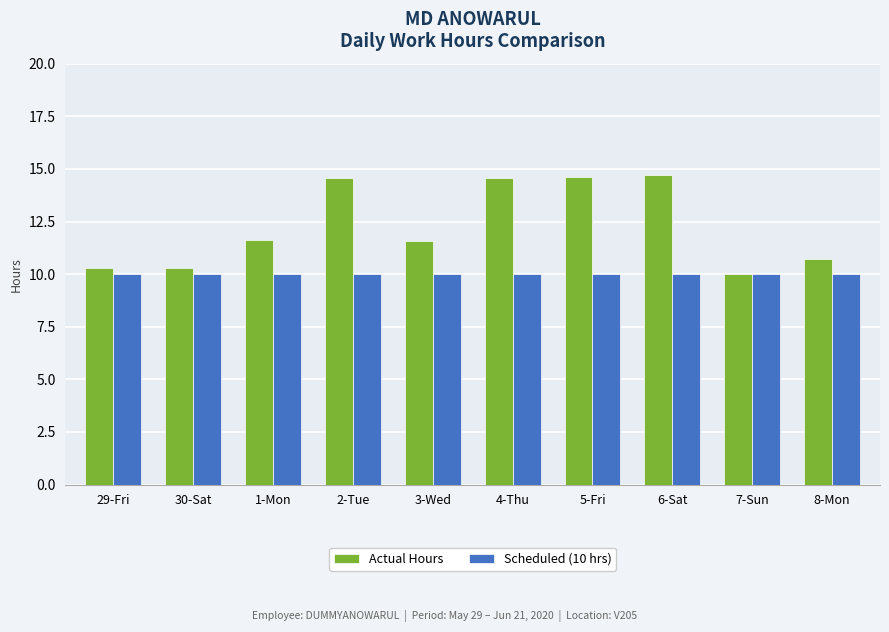

What is the difference between the Actual Hours values at 7-Sun and 29-Fri?

0.3